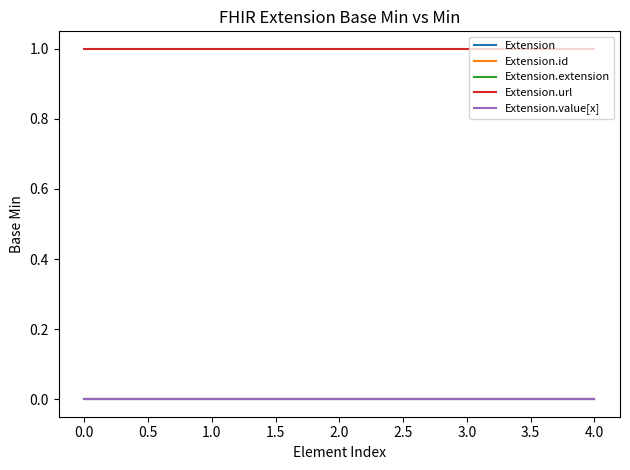

Does the chart have visible grid lines?

No